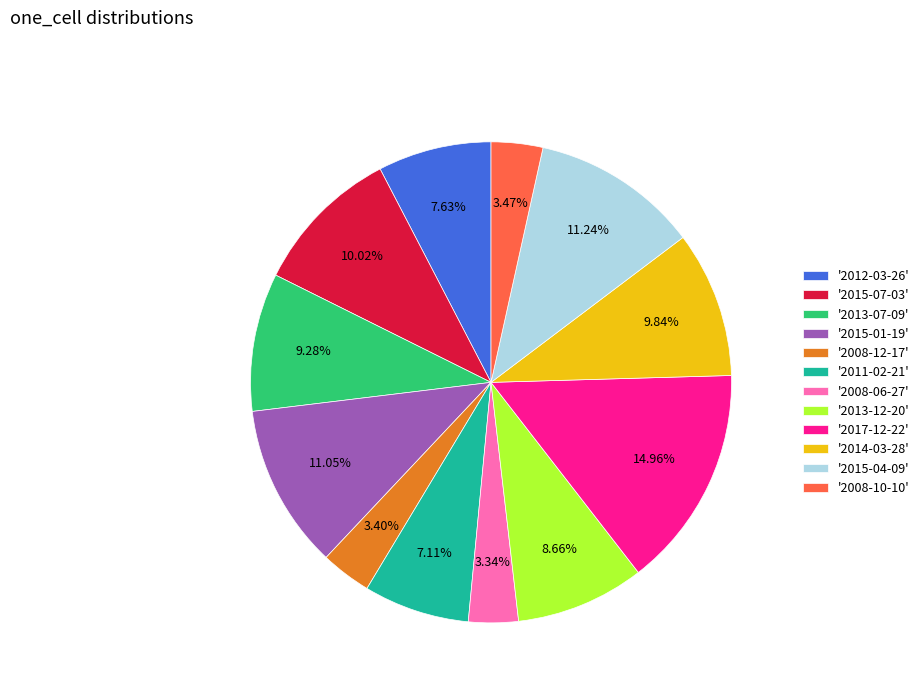

What is the ratio of the value at '2008-12-17' to the value at '2008-06-27'?

1.0